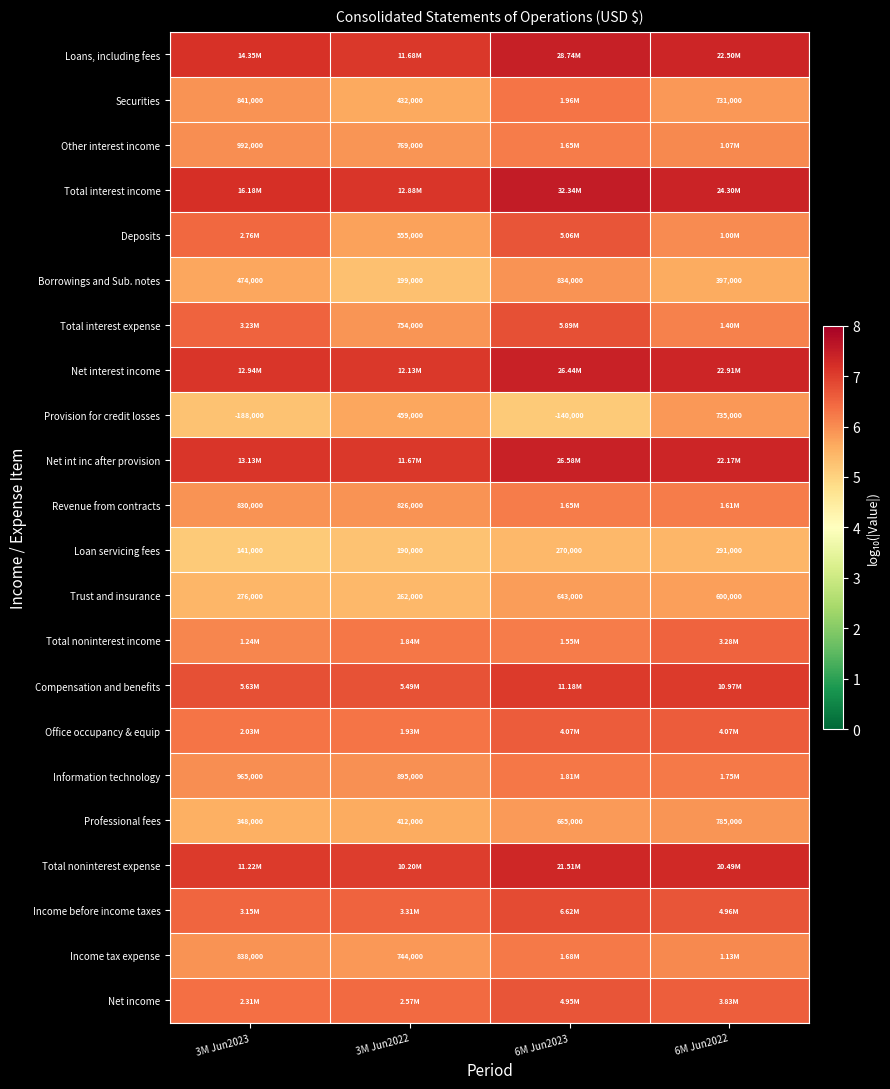

Is the value of Professional fees at 3M Jun2022 greater than the value of Information technology at 3M Jun2022?

No